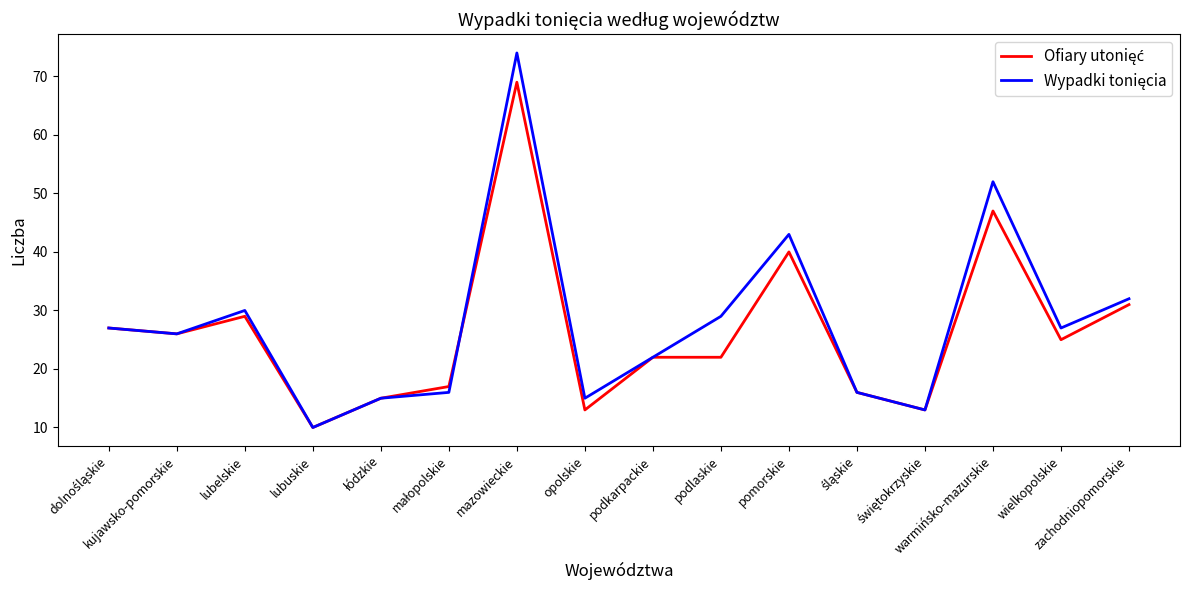

What is the smallest value displayed?

10